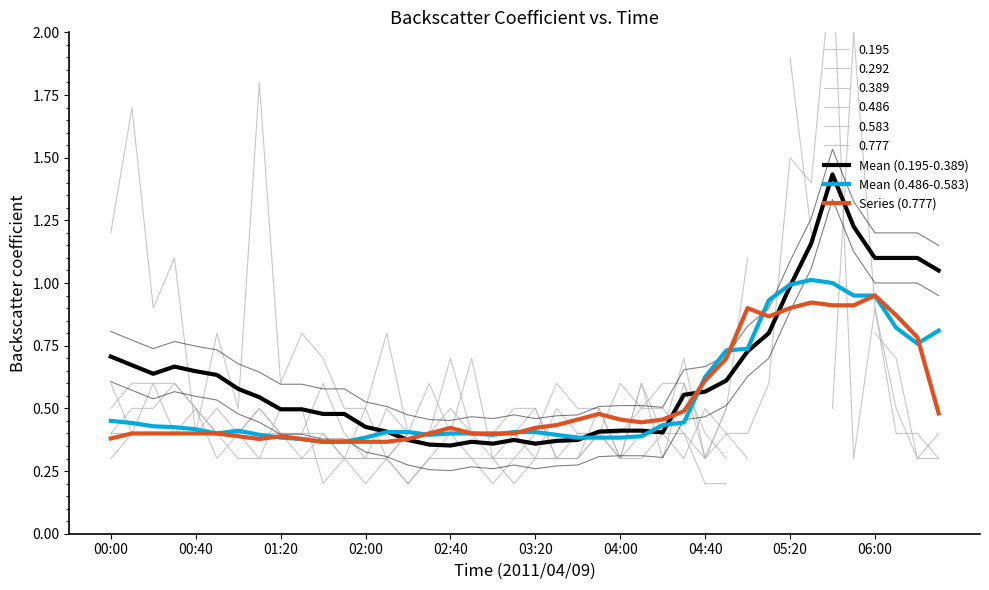

The value of Mean (0.486-0.583) at 05:20 is 1.0. True or false?

True